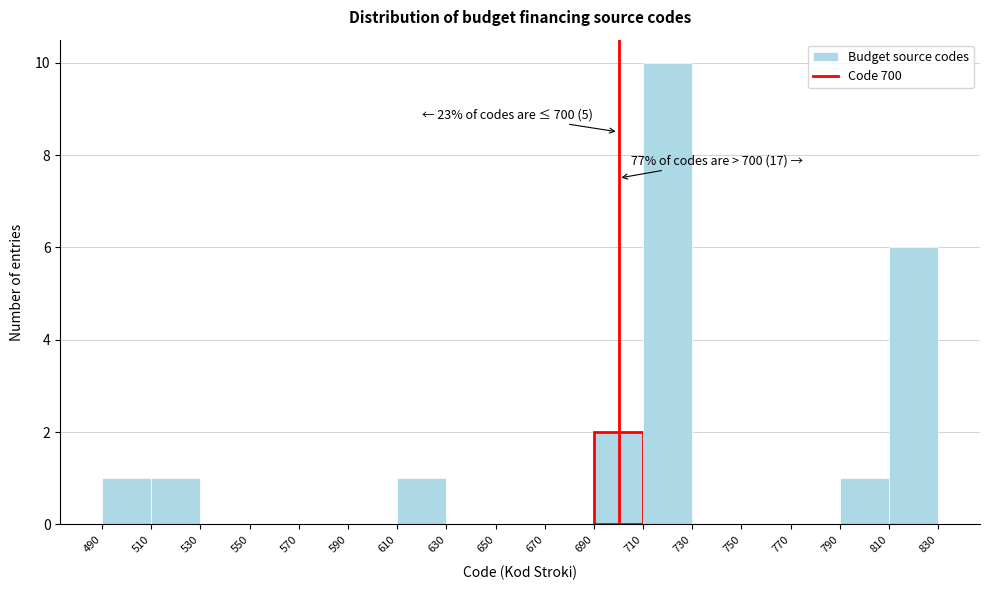

Over which range of the x-axis is the bar tallest?

710 to 730